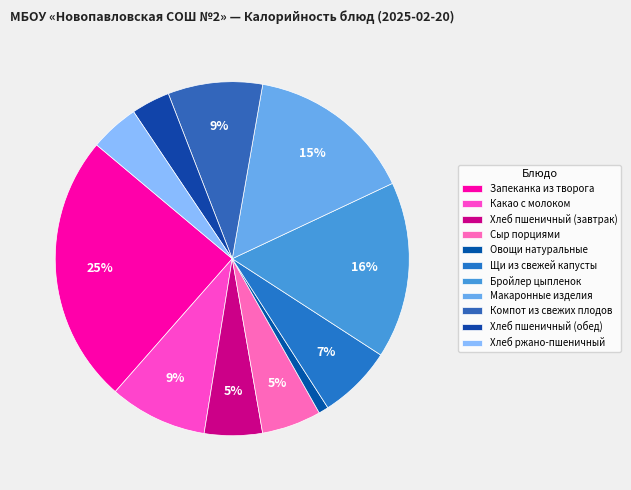

Which slice is the largest?

Запеканка из творога